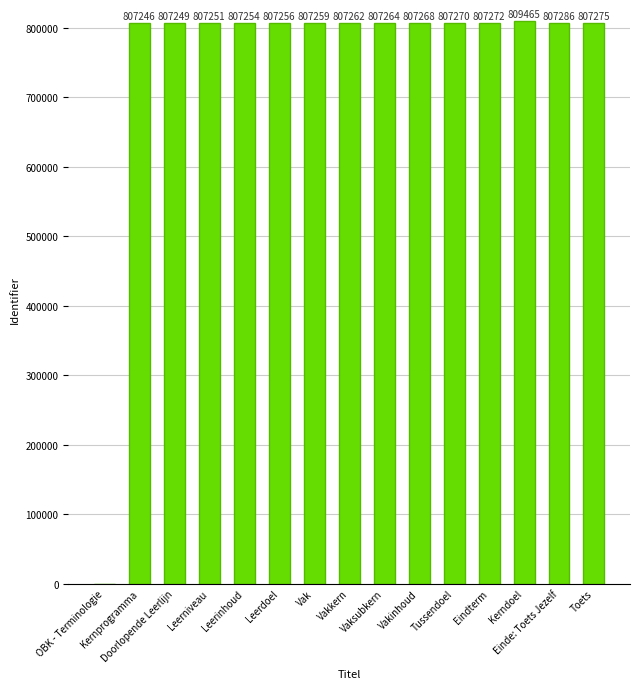

How many categories are shown in the chart?

15